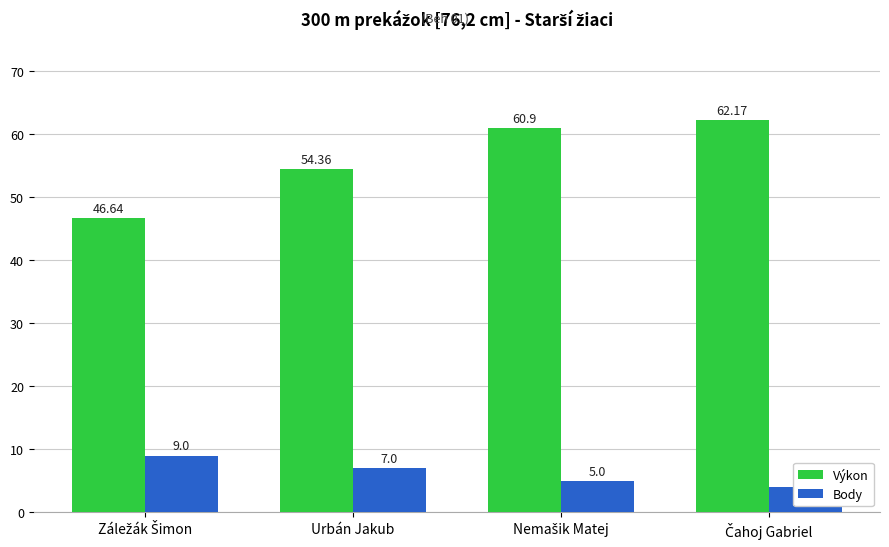

Which series has the largest range (max minus min)?

Výkon